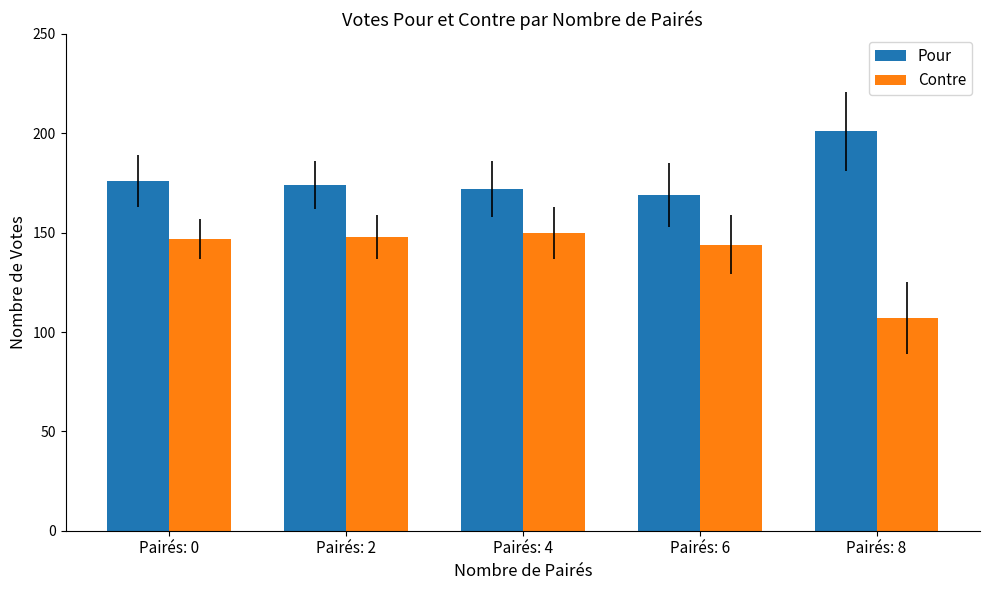

The value of Pour at Pairés: 2 is 253. True or false?

False